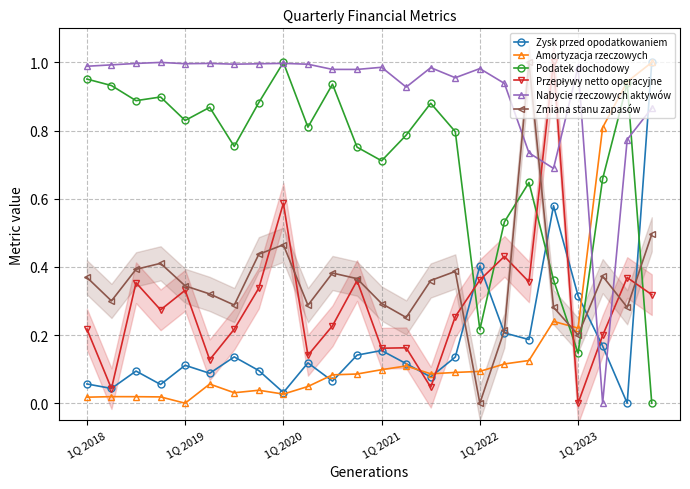

Which series has the widest spread of values?

Zysk przed opodatkowaniem